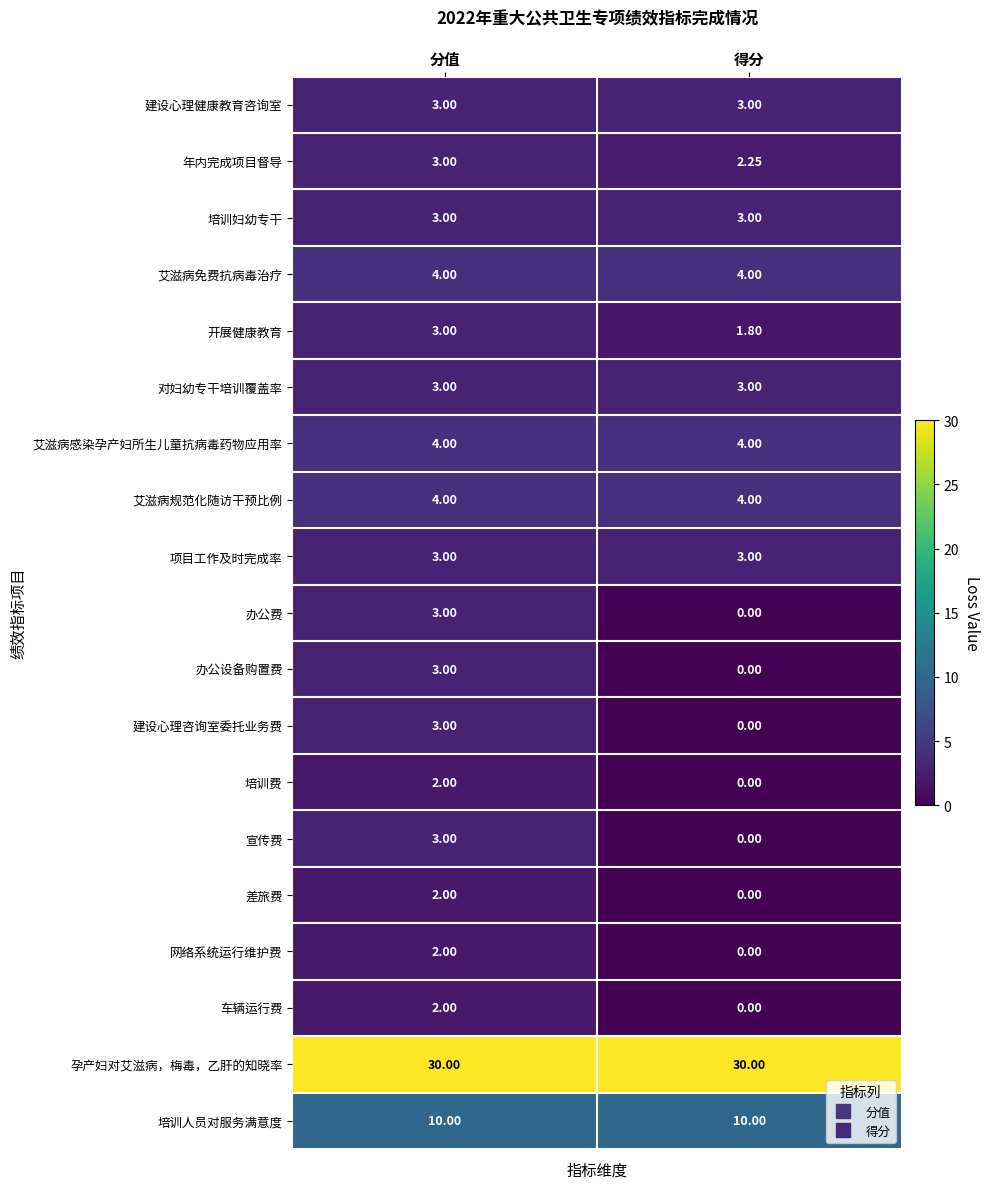

At which label does 年内完成项目督导 reach its peak?

分值